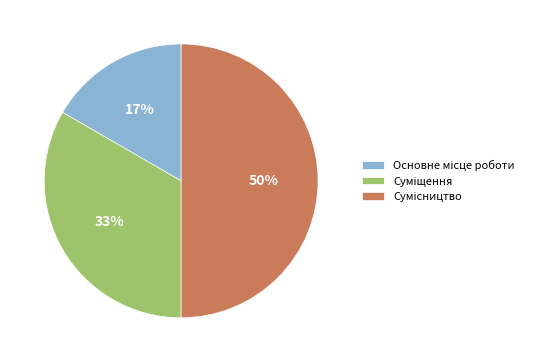

To the nearest percent, what is the difference between the largest and smallest slice percentages?

33%